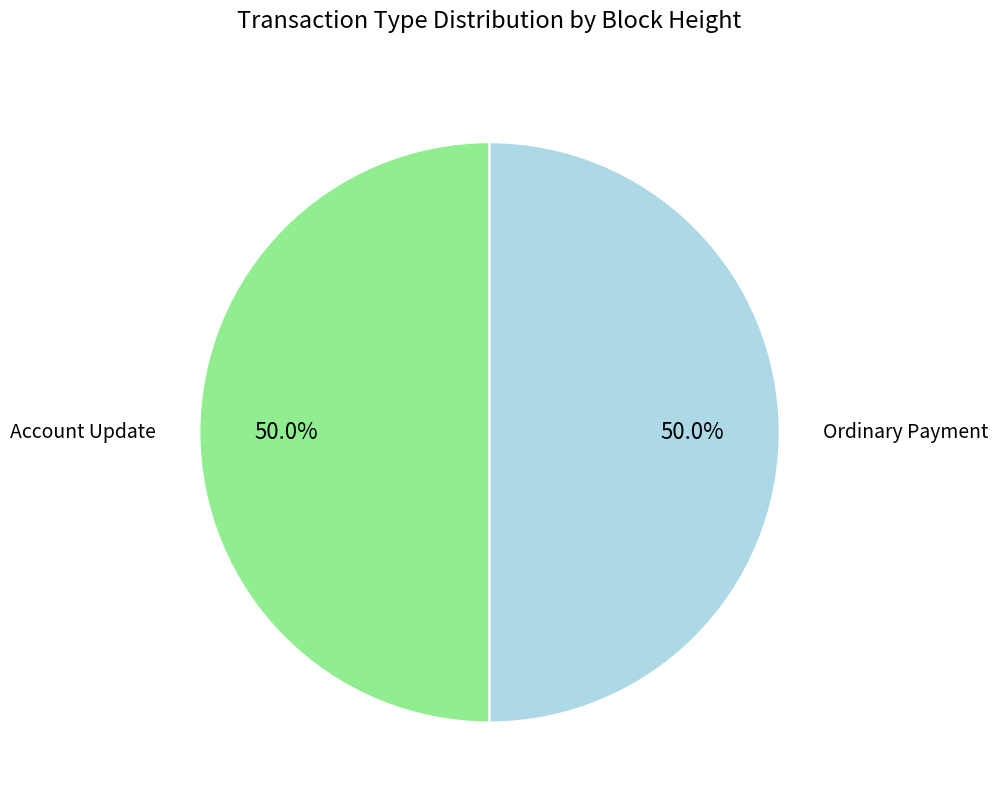

How many segments does this pie chart have?

2